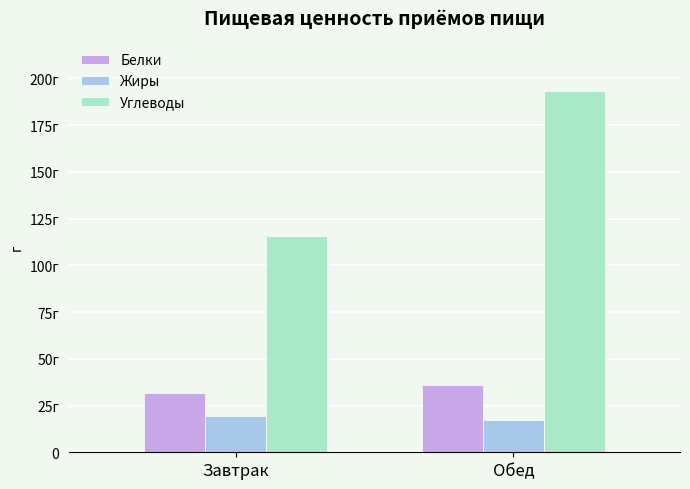

What is the value of the Углеводы bar at the 2nd from the left?

193.0